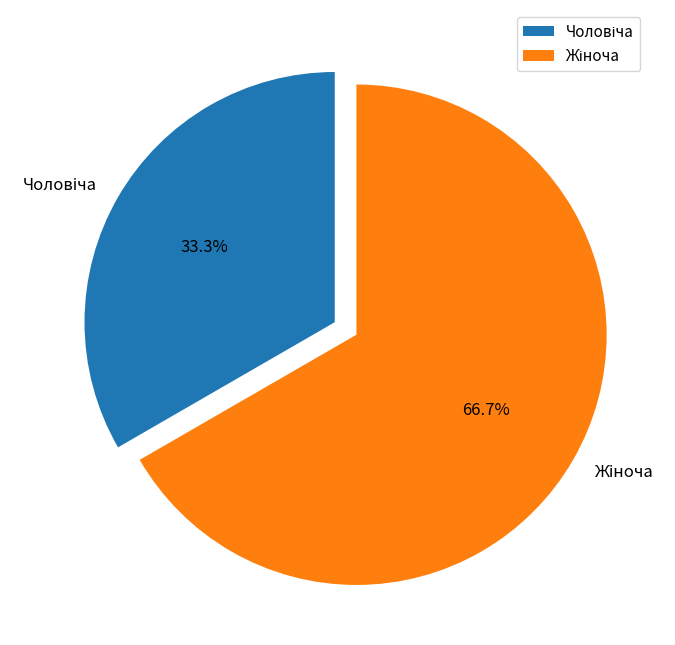

Count the number of slices in the pie.

2